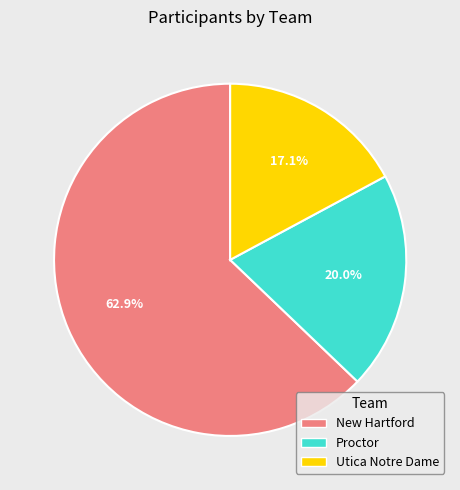

What is the majority slice?

New Hartford